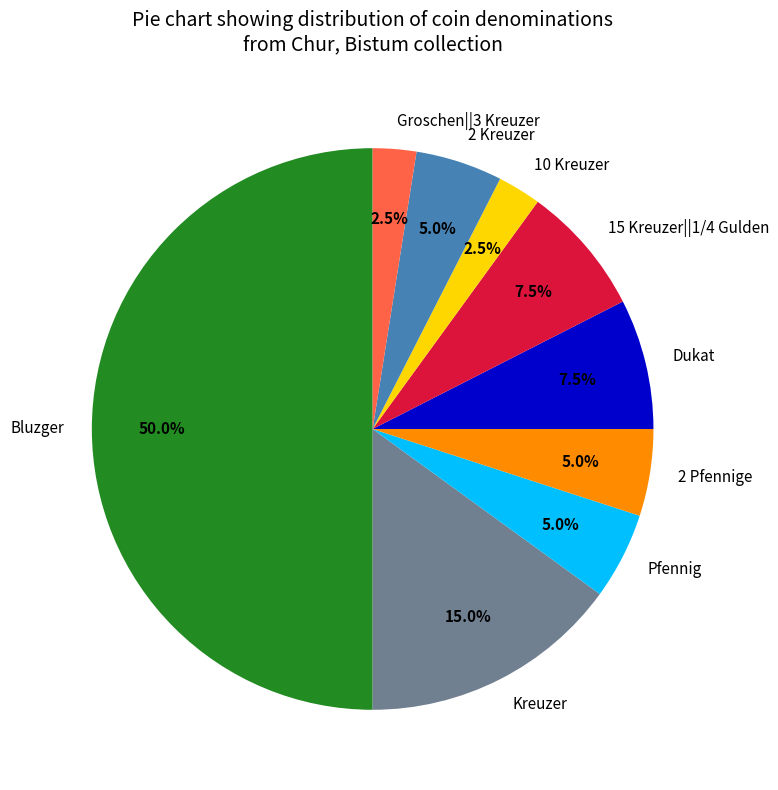

True or false: 2 Pfennige accounts for 5% of the total.

True